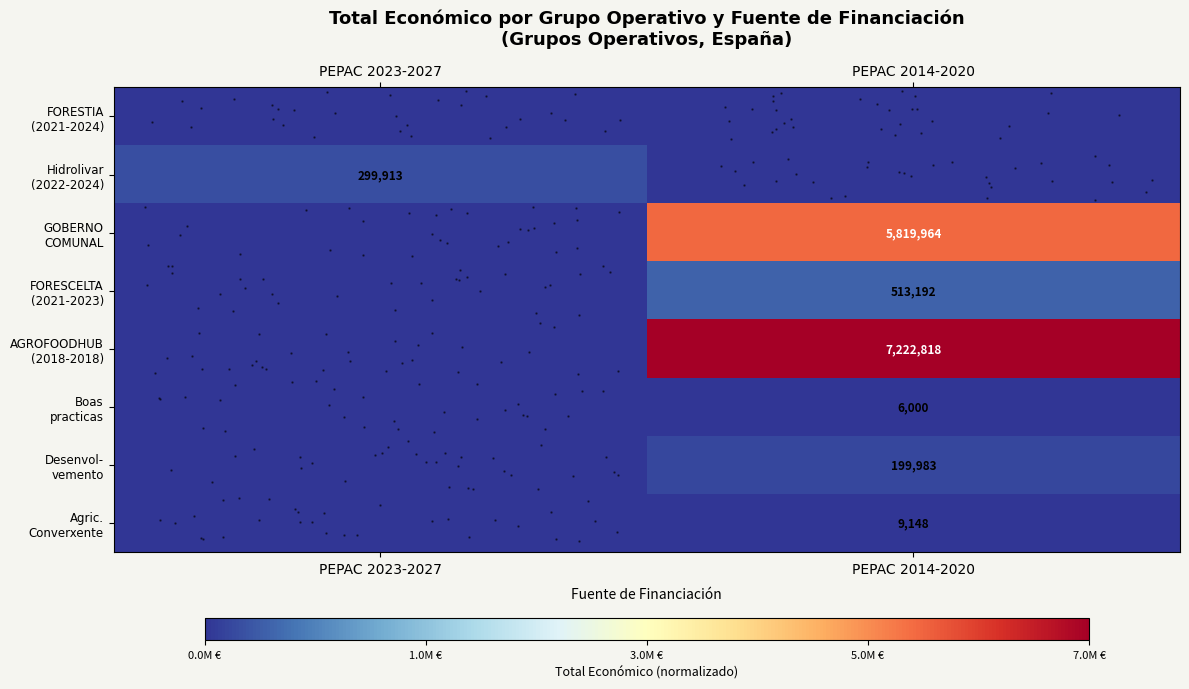

Between PEPAC 2014-2020 and PEPAC 2023-2027, which is larger?

PEPAC 2014-2020